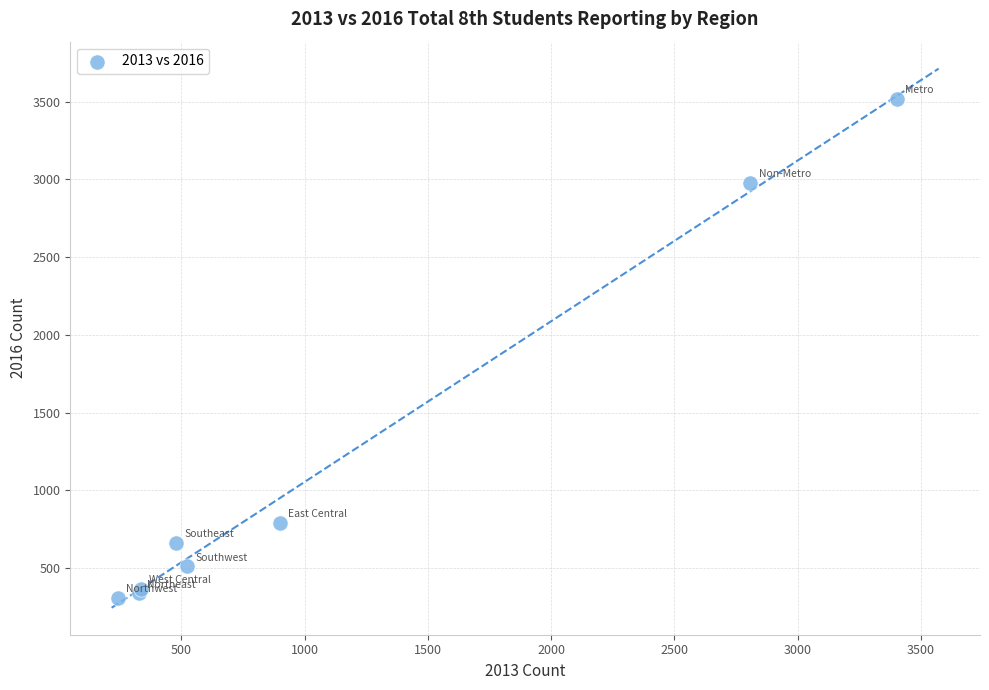

What Y value in the scatter plot is closest to 1912?

2979